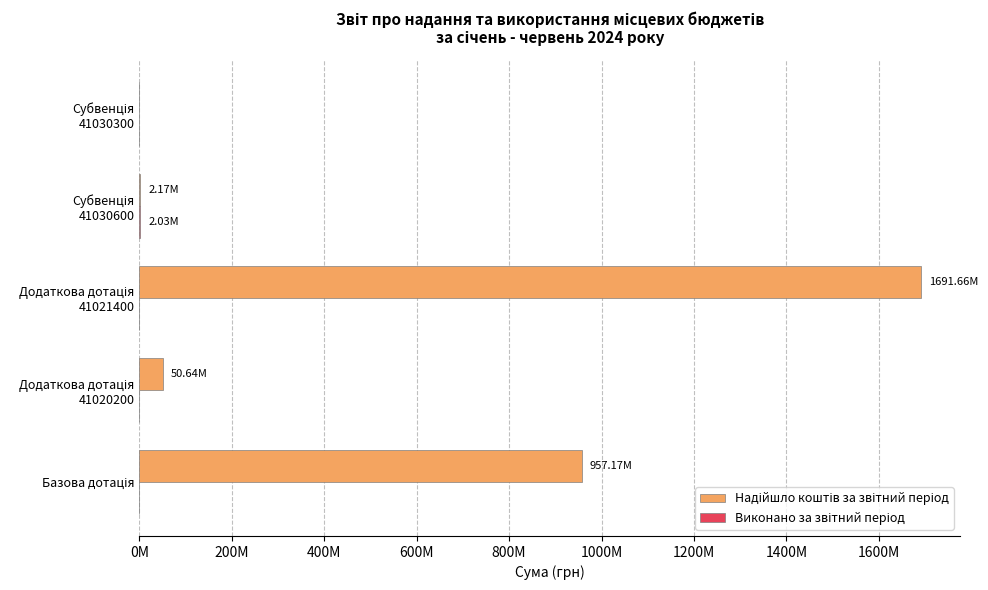

What are all the series names shown in the legend?

Надійшло коштів за звітний період, Виконано за звітний період